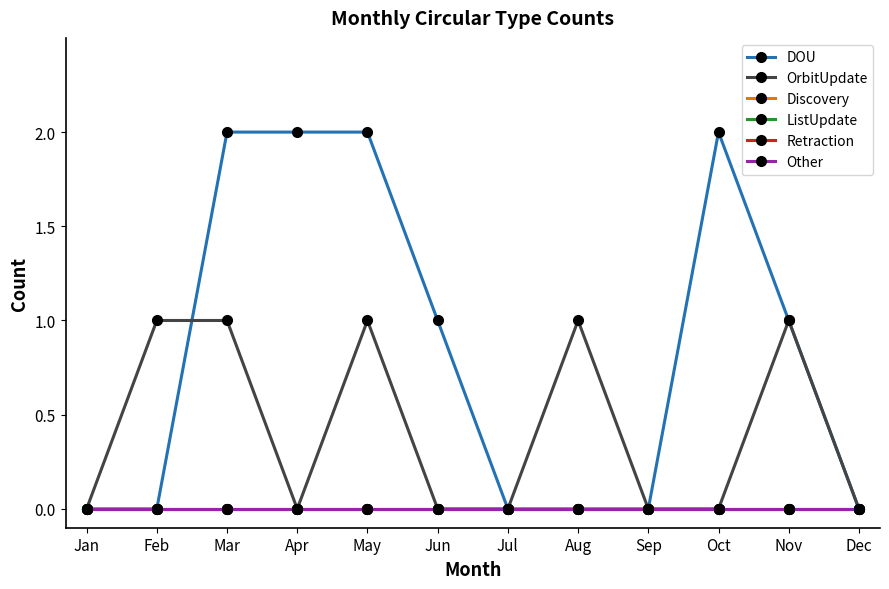

Is this an area chart (filled region under the line)?

No